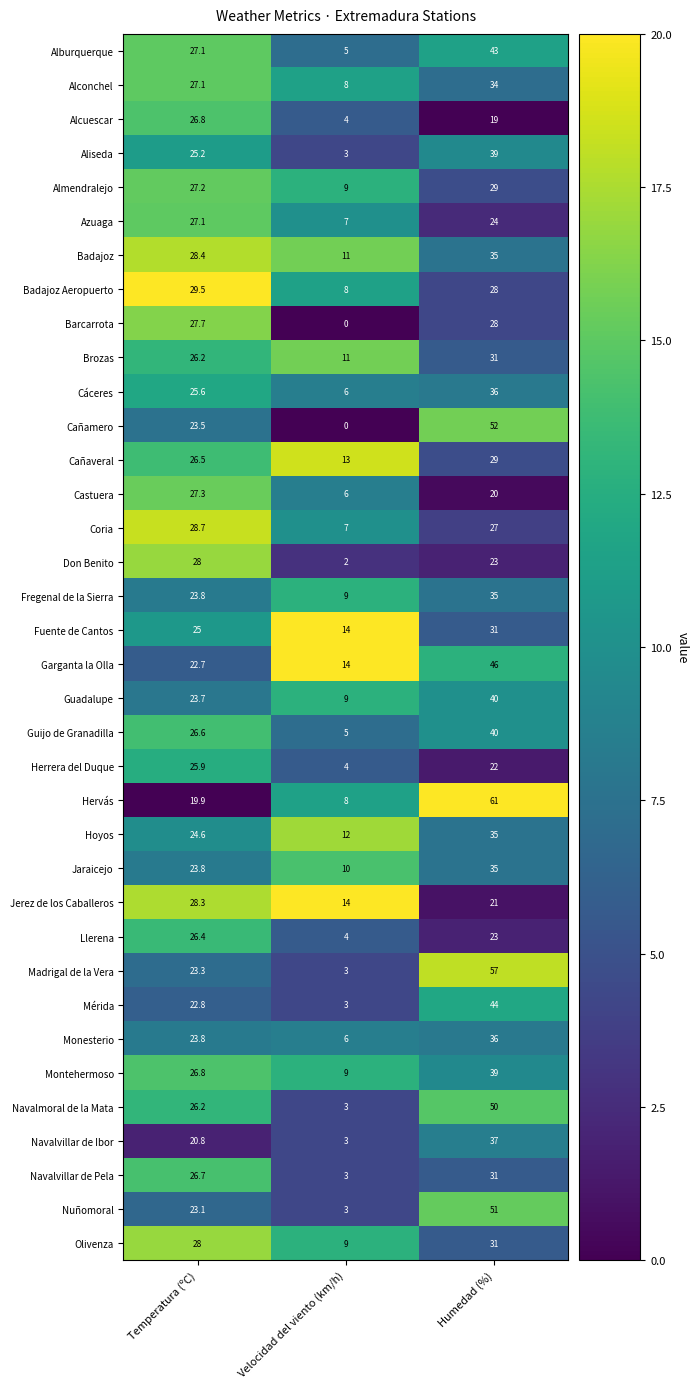

Which series has the largest total across all categories?

Hervás